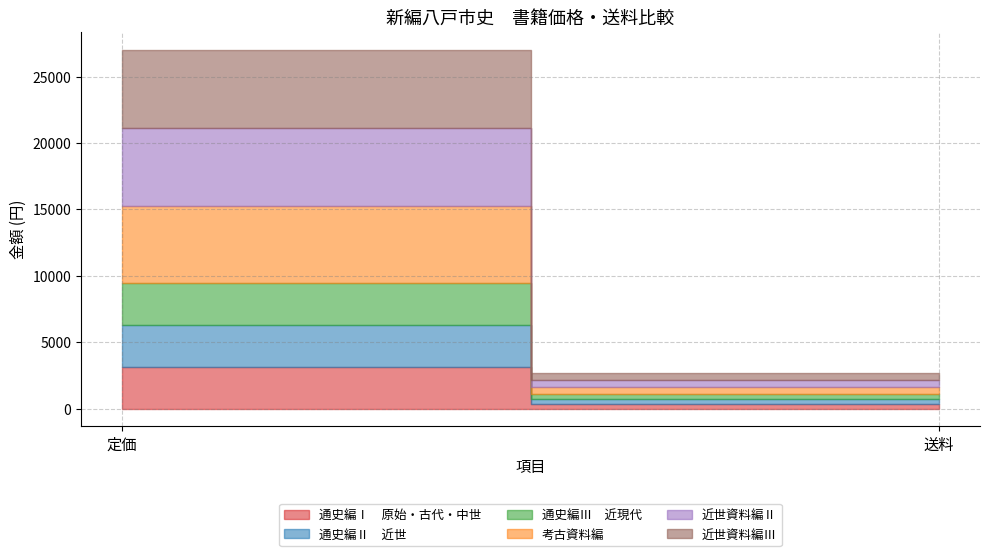

What is the difference between the 近世資料編Ⅱ values at 定価 and 送料?

5350